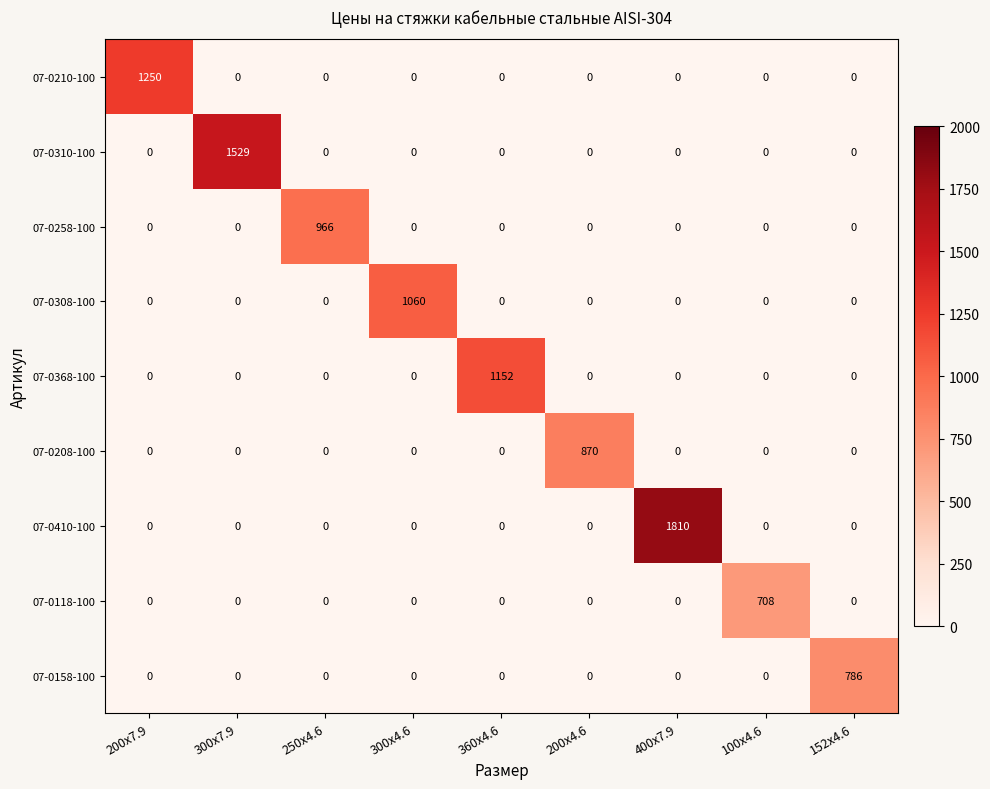

At how many categories does at least one series exceed 499?

9